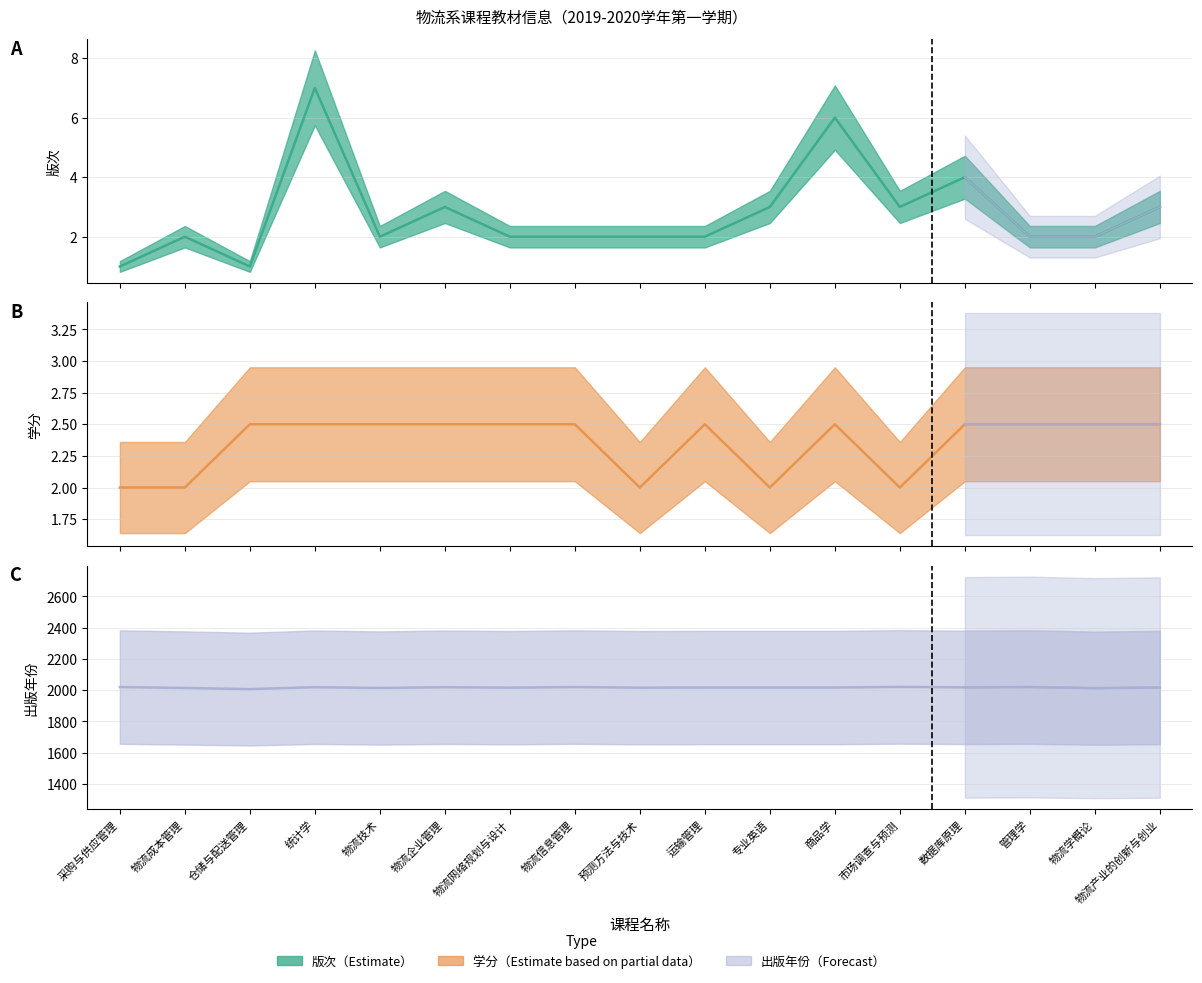

What is the difference between the second highest and second lowest values in the 学分 series?

0.5